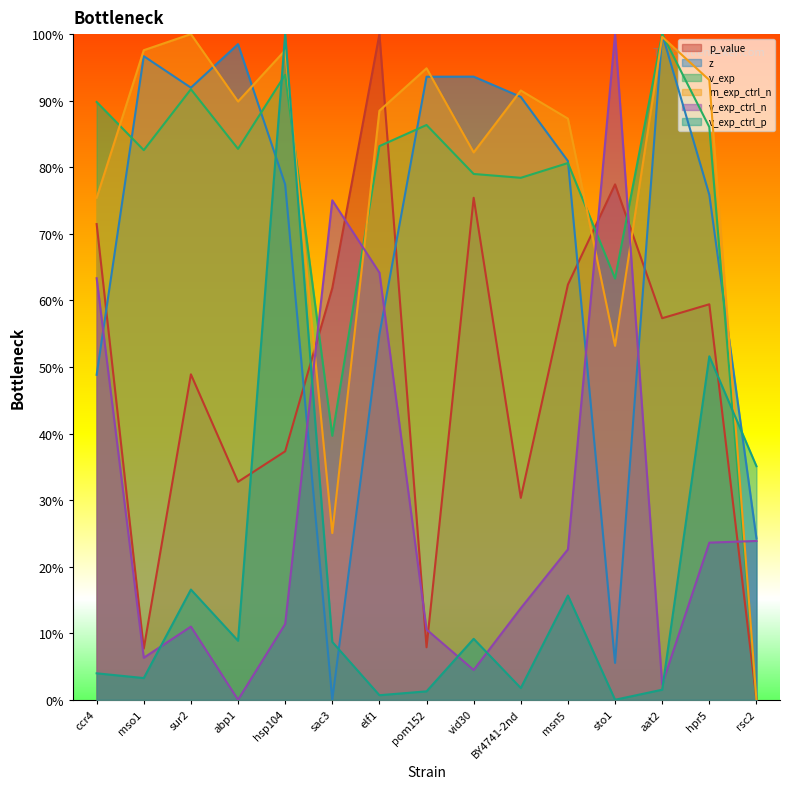

The value of m_exp_ctrl_n at msn5 is 1.5. True or false?

False